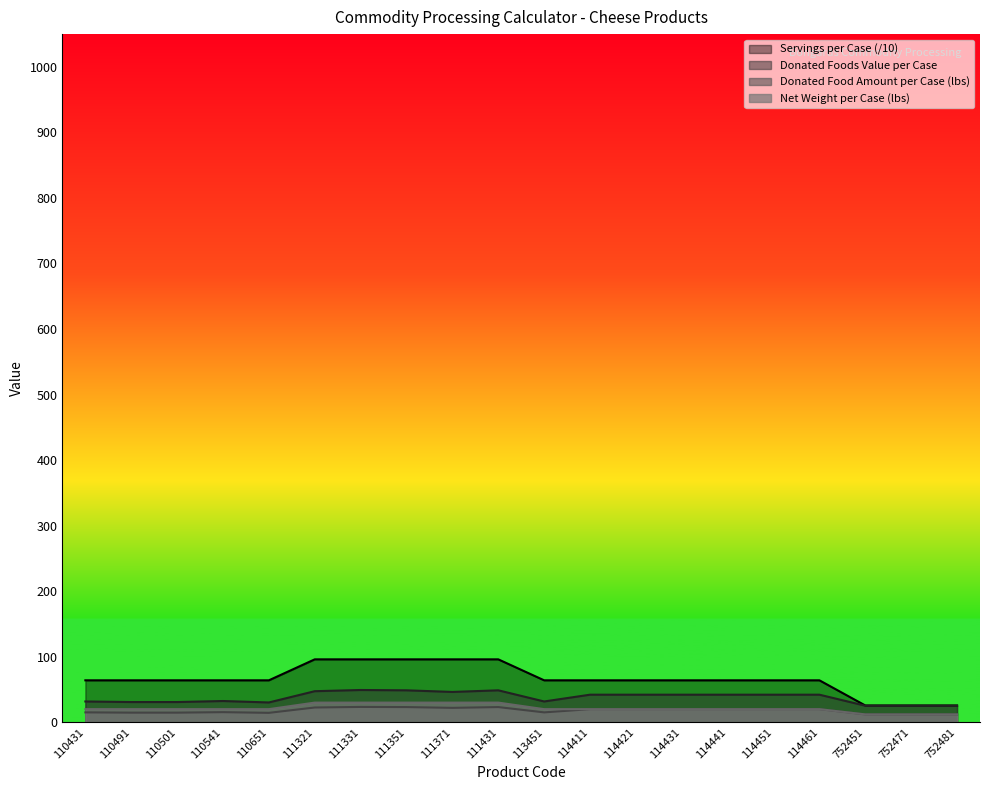

How many data points in Servings per Case are less than 64?

3